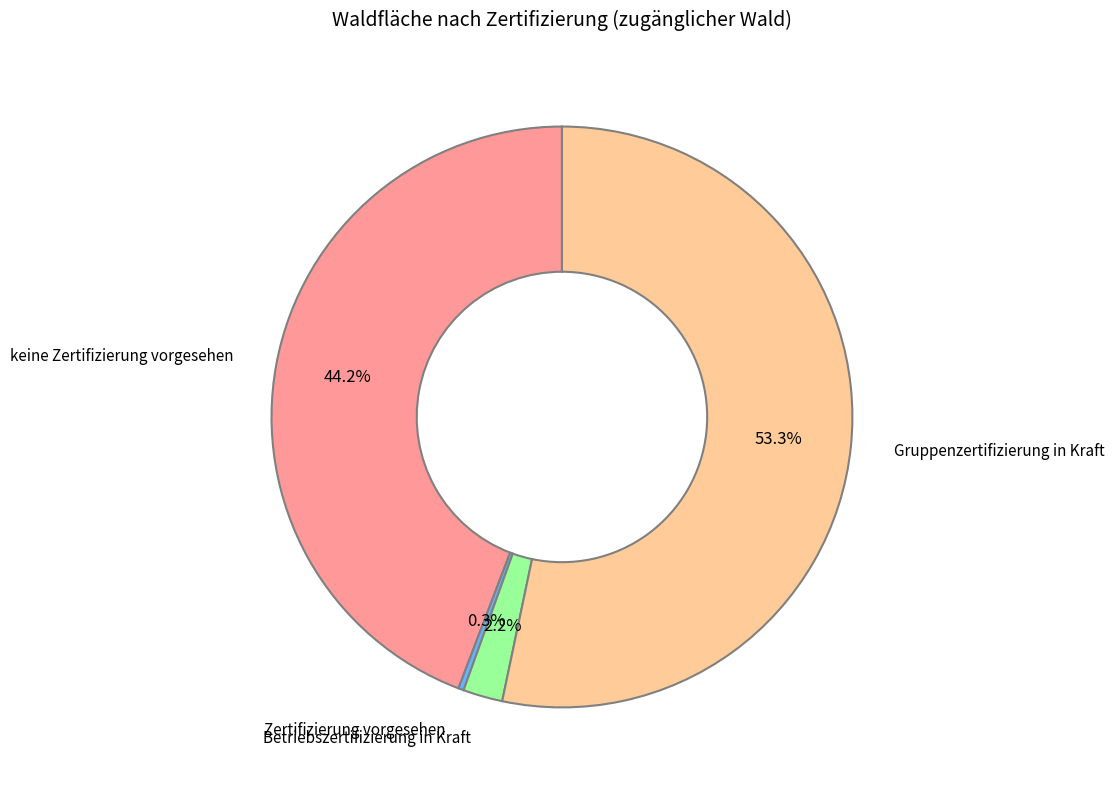

Count the number of slices in the pie.

4